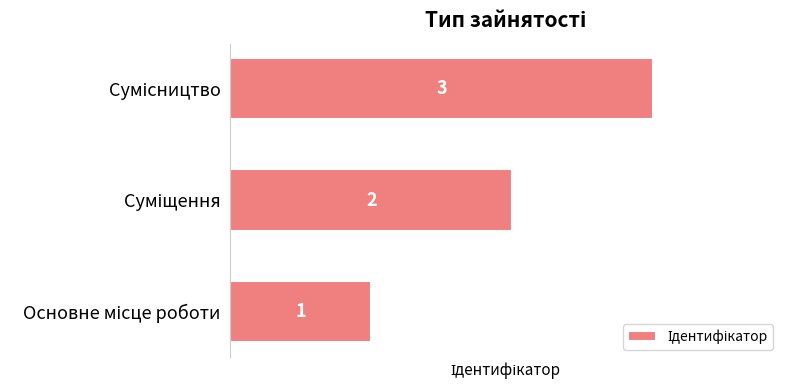

How many bars are there in total?

3